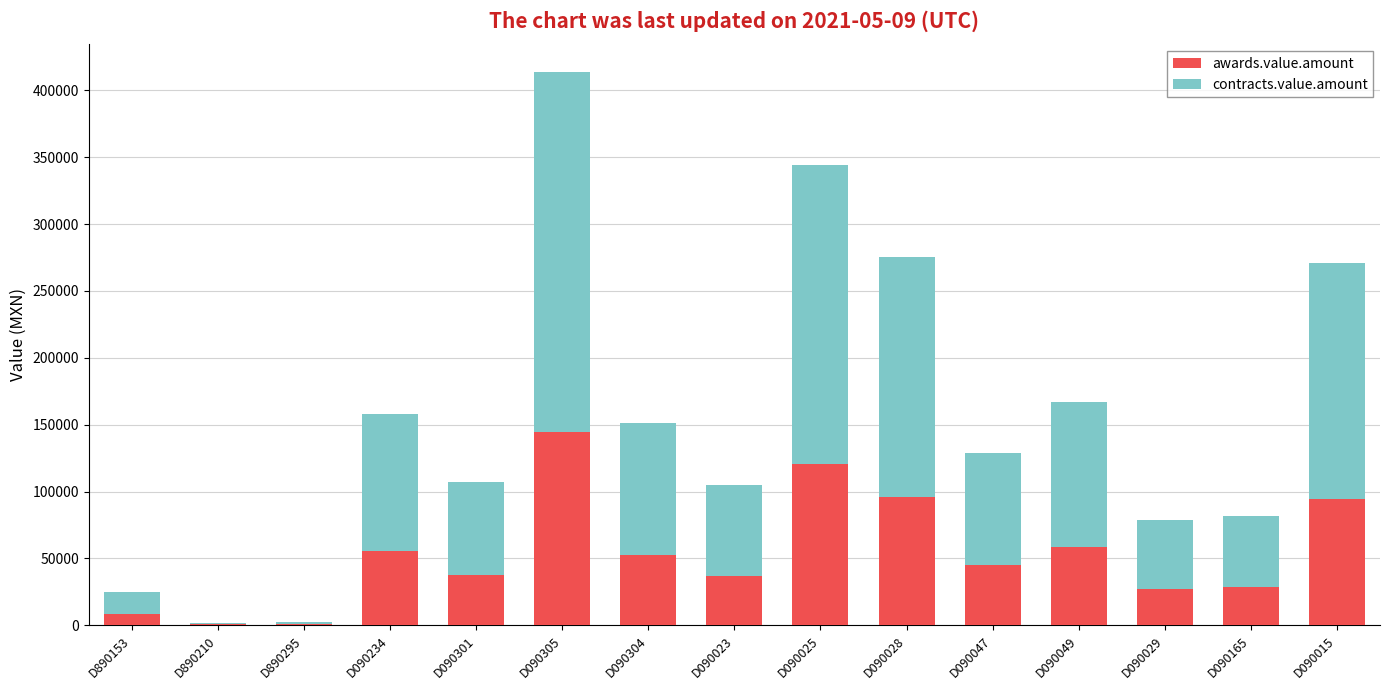

What is the total value across all series at D890210?

2124.4